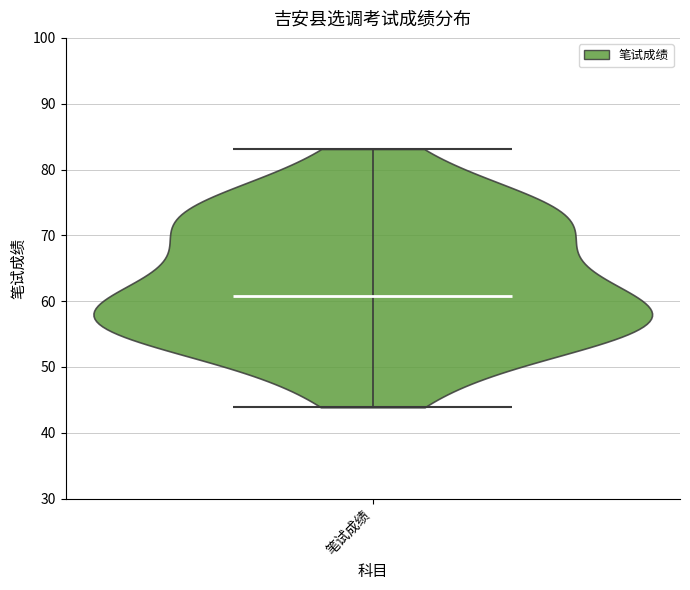

What is the highest point the violin for 笔试成绩 reaches on the y-axis? The values are not printed on the chart, so give them approximately, as read against the axis.

83